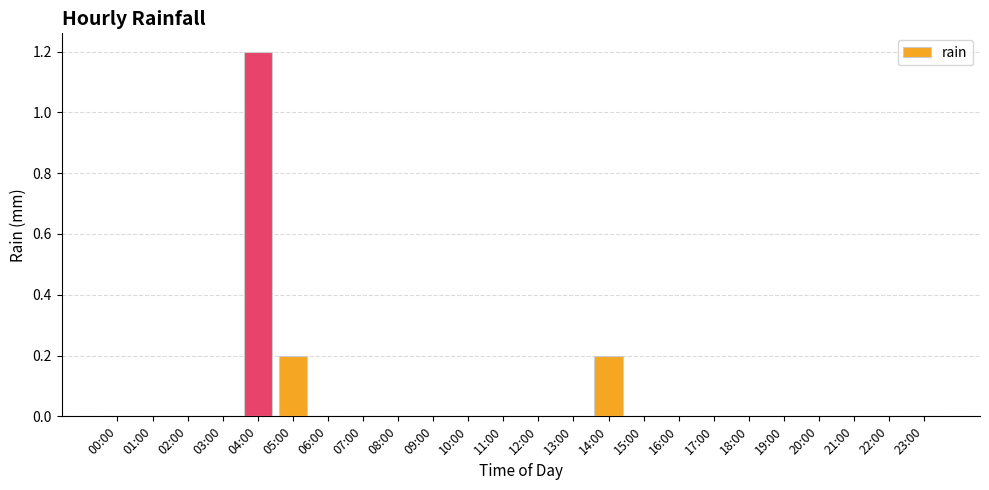

Are the bars grouped side by side (vs. stacked)?

No